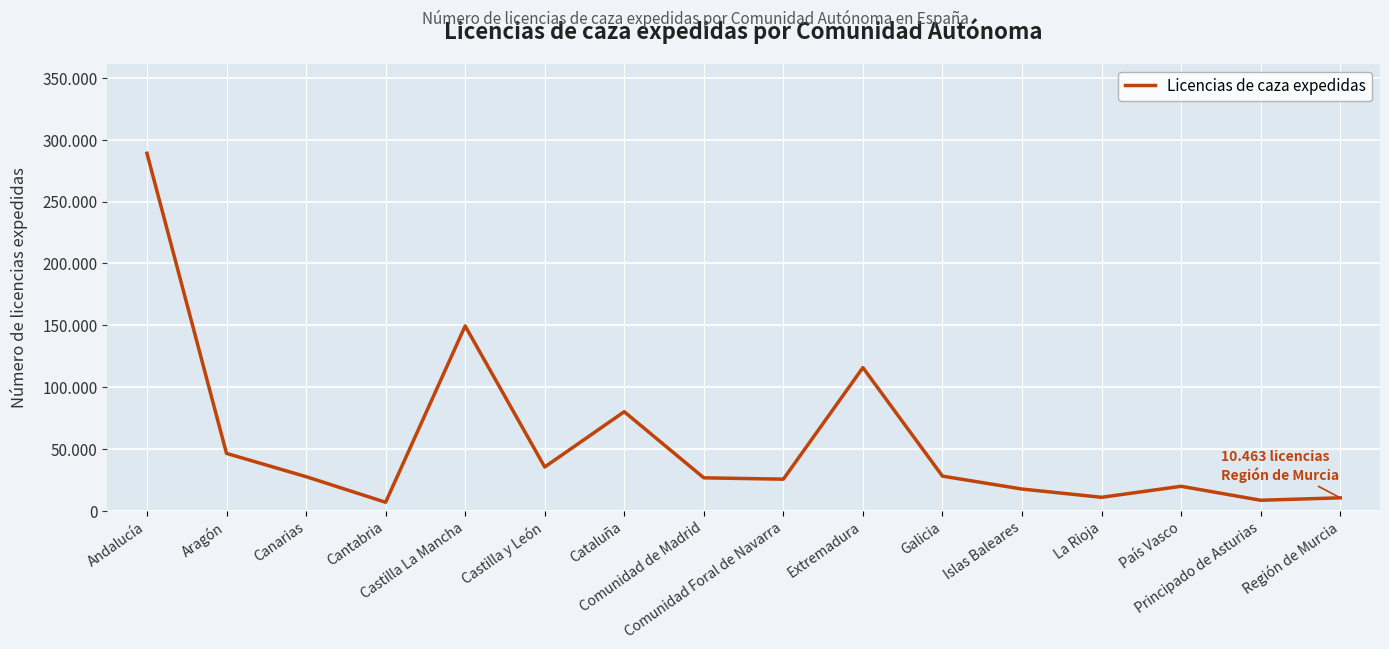

The value at País Vasco is 19787. True or false?

True